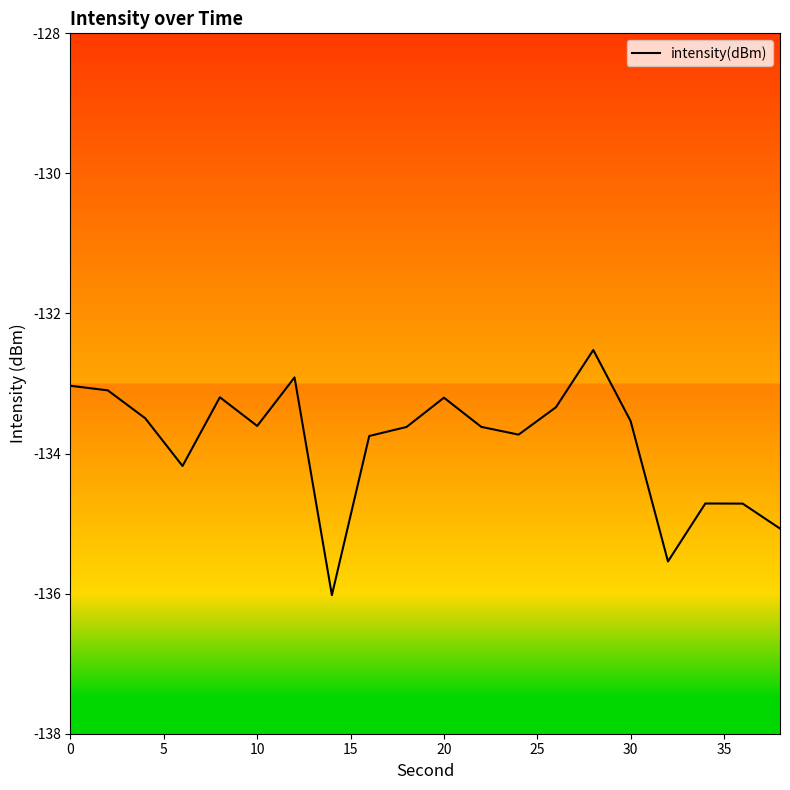

What is the difference between the maximum and minimum values?

3.5